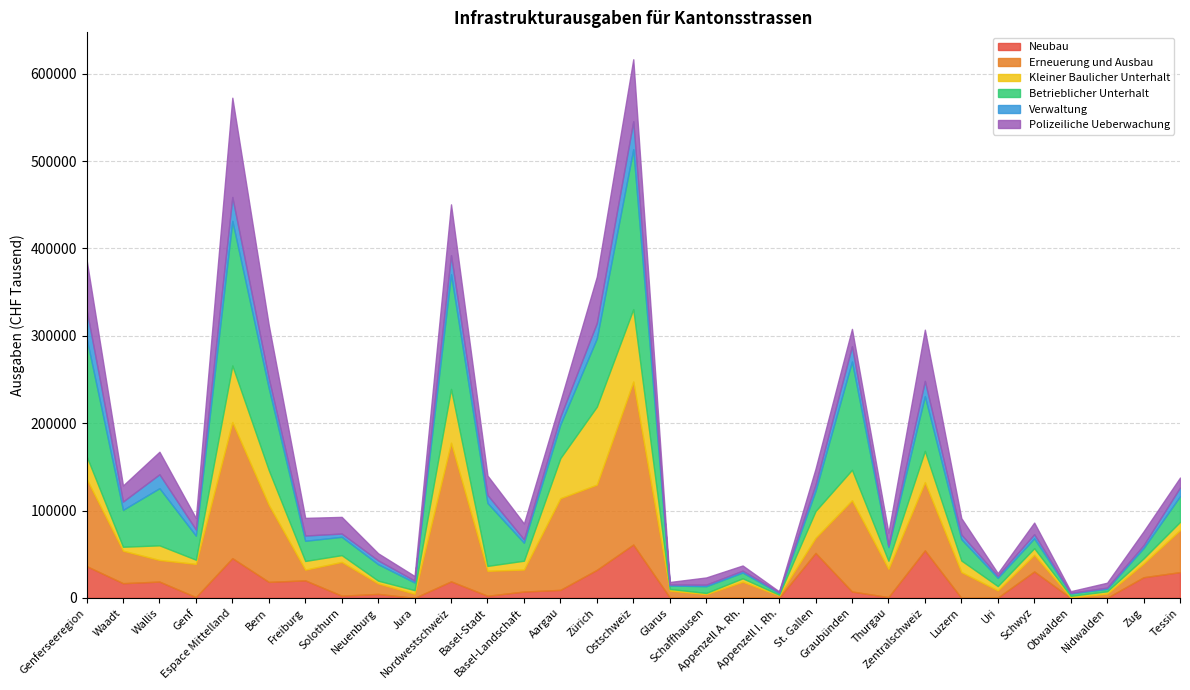

Which has a higher value, Waadt or Luzern?

Waadt